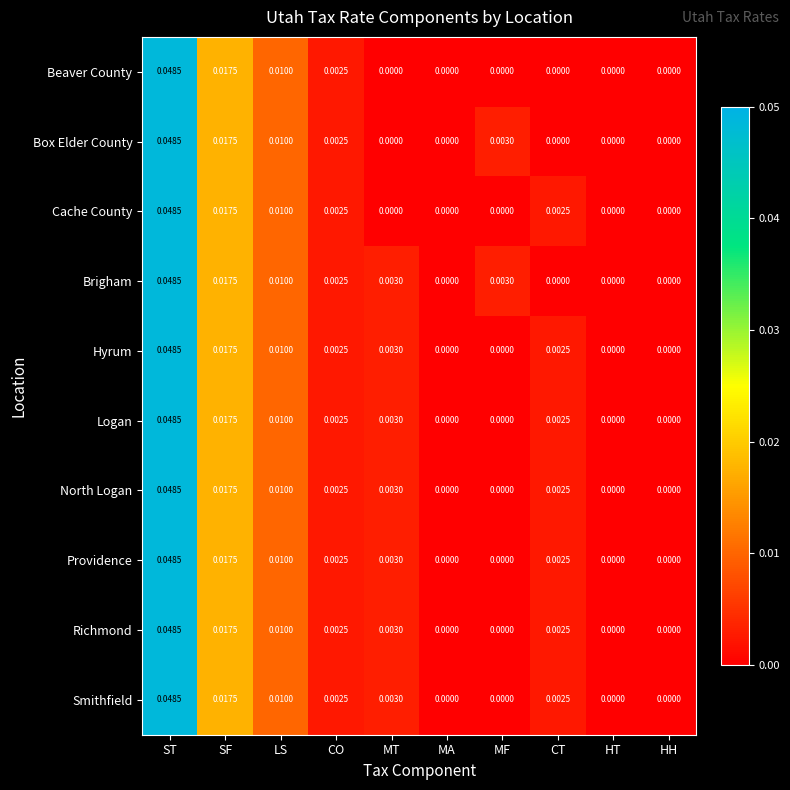

At which category is the sum across all series the highest?

ST